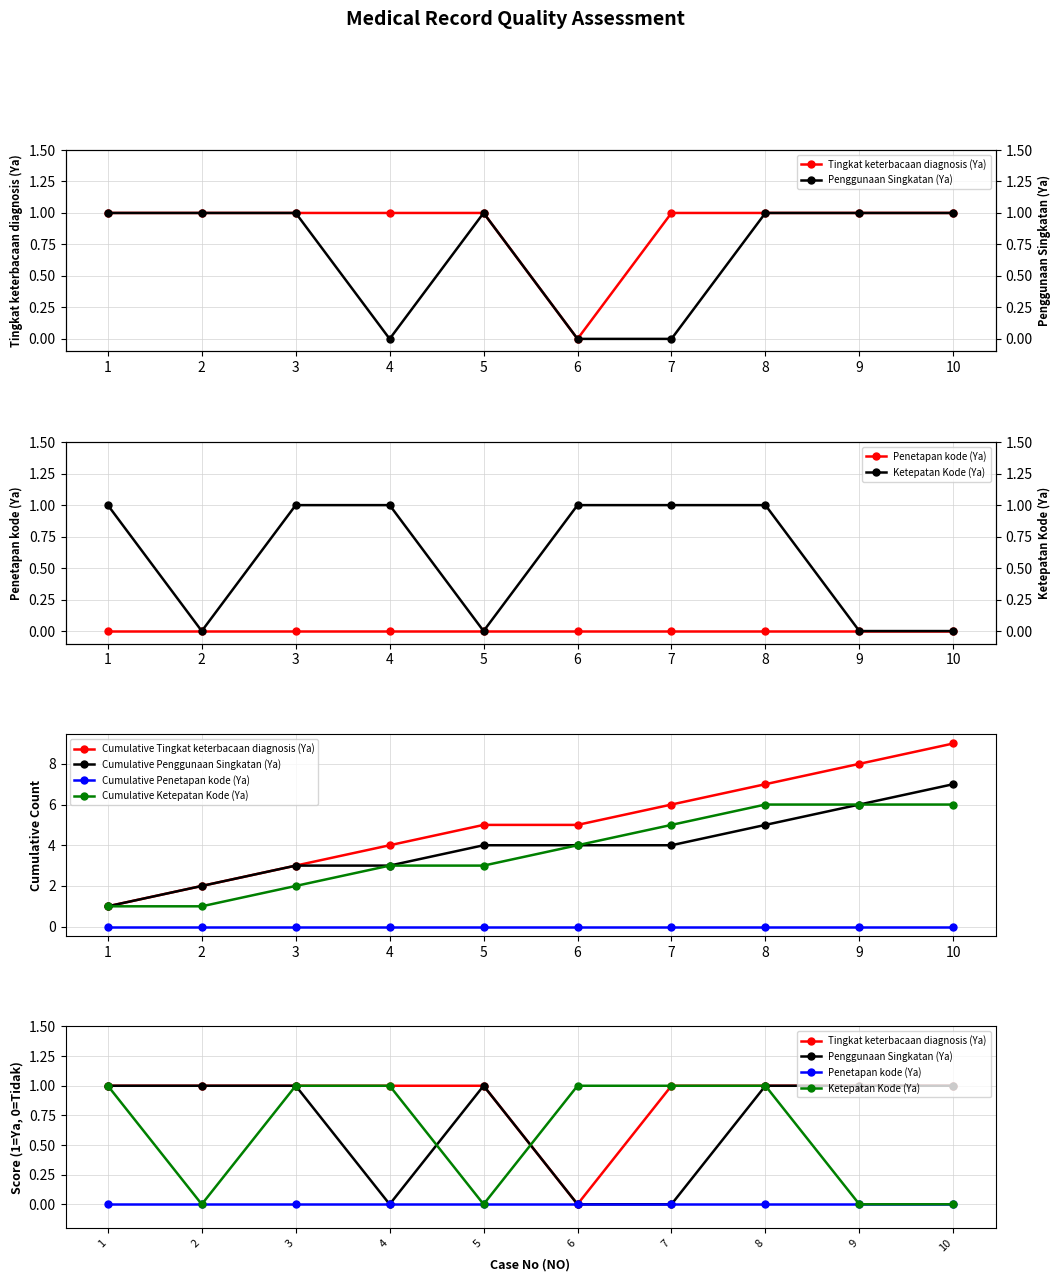

What is the average value of the Ketepatan Kode (Ya) series?

1